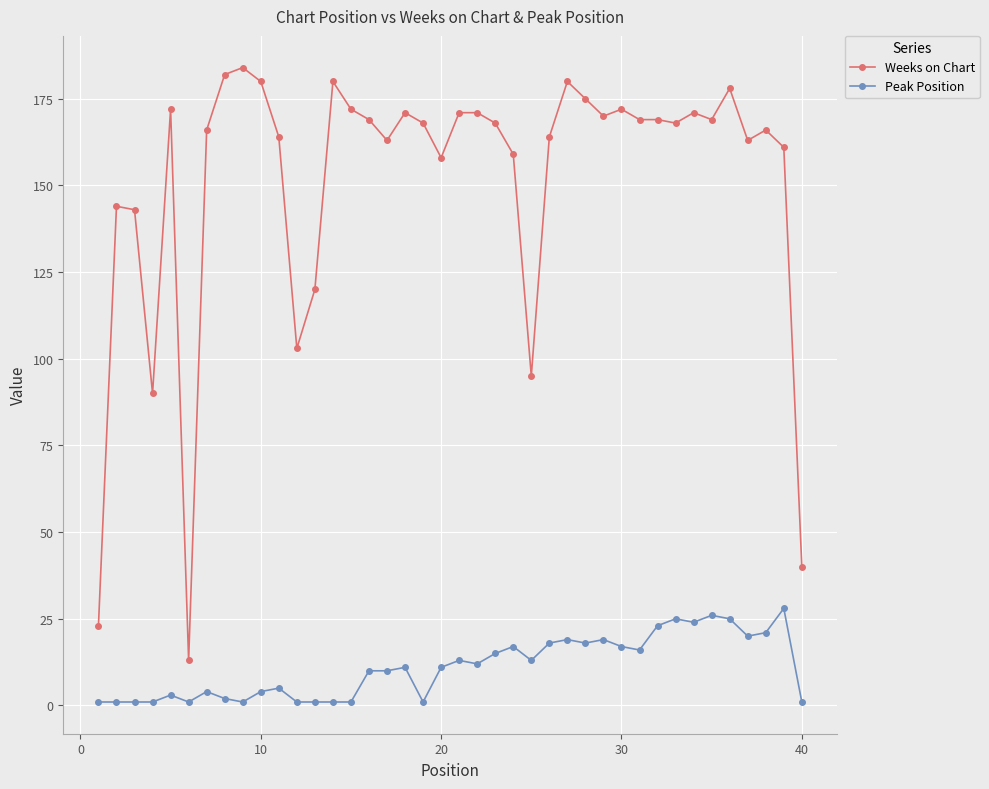

True or false: Peak Position has more than 2 interior local peaks.

True